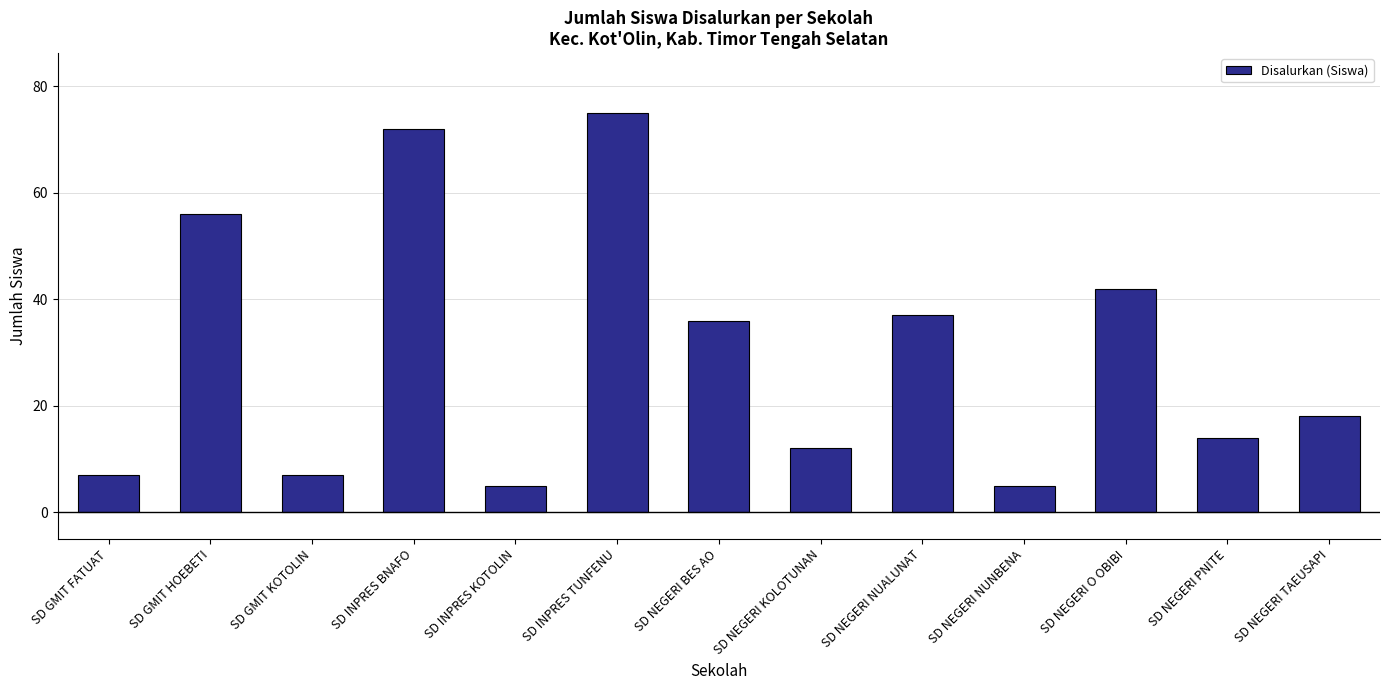

Is it true that the value at SD NEGERI PNITE is 14?

True